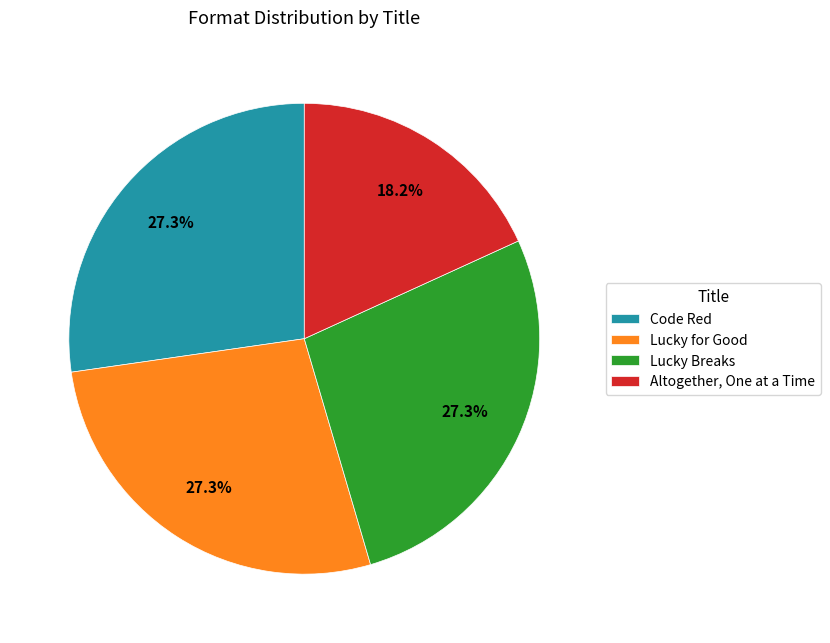

To the nearest percent, what percentage of the pie is Altogether, One at a Time?

18%